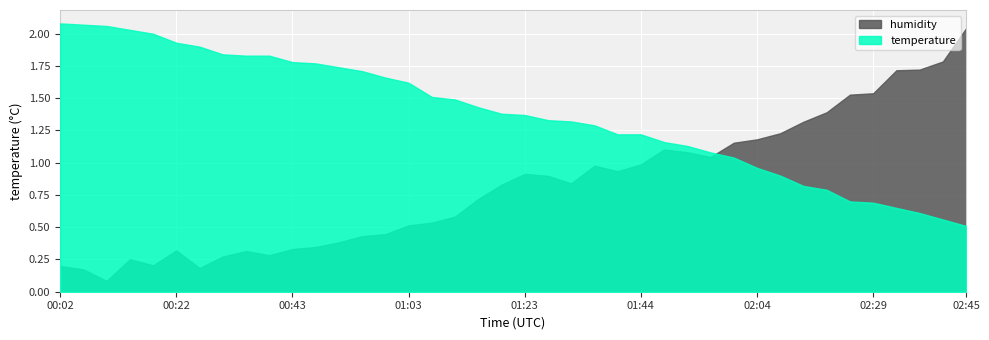

Read the temperature value at 01:56.

1.1